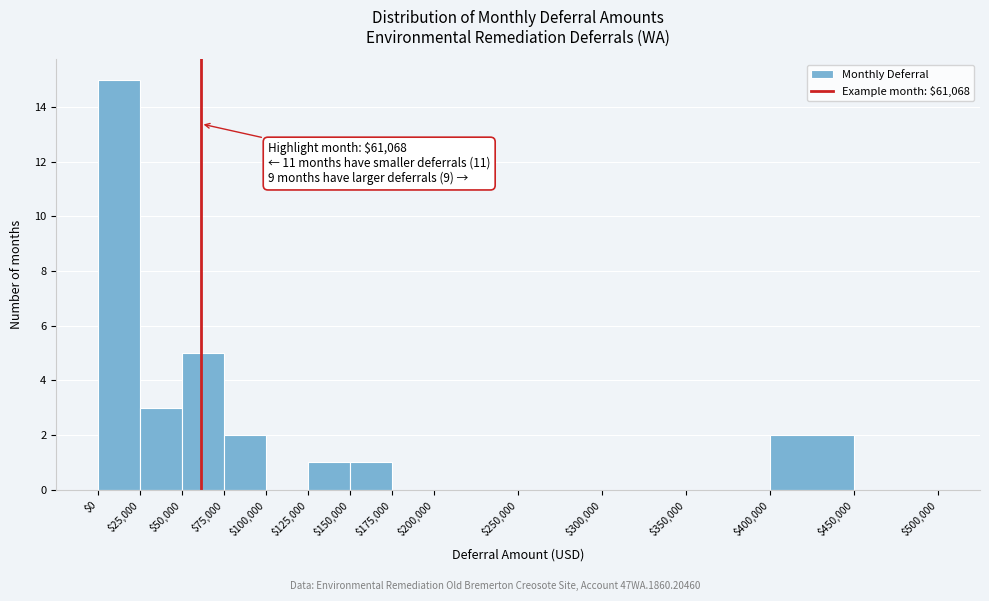

Over which range of the x-axis is the bar tallest?

$0 to $25,000